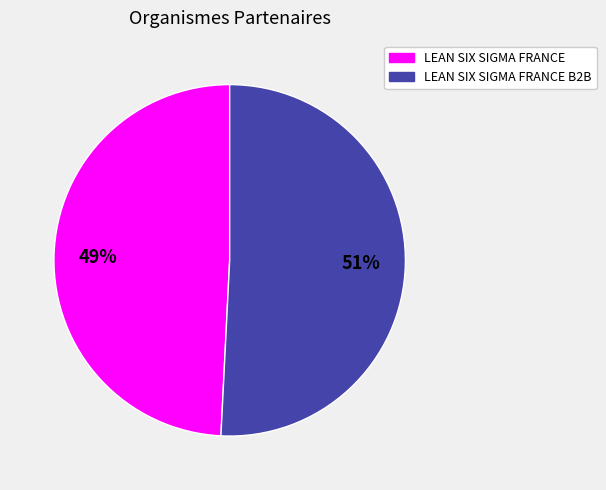

To the nearest percent, what is the average slice percentage?

50%